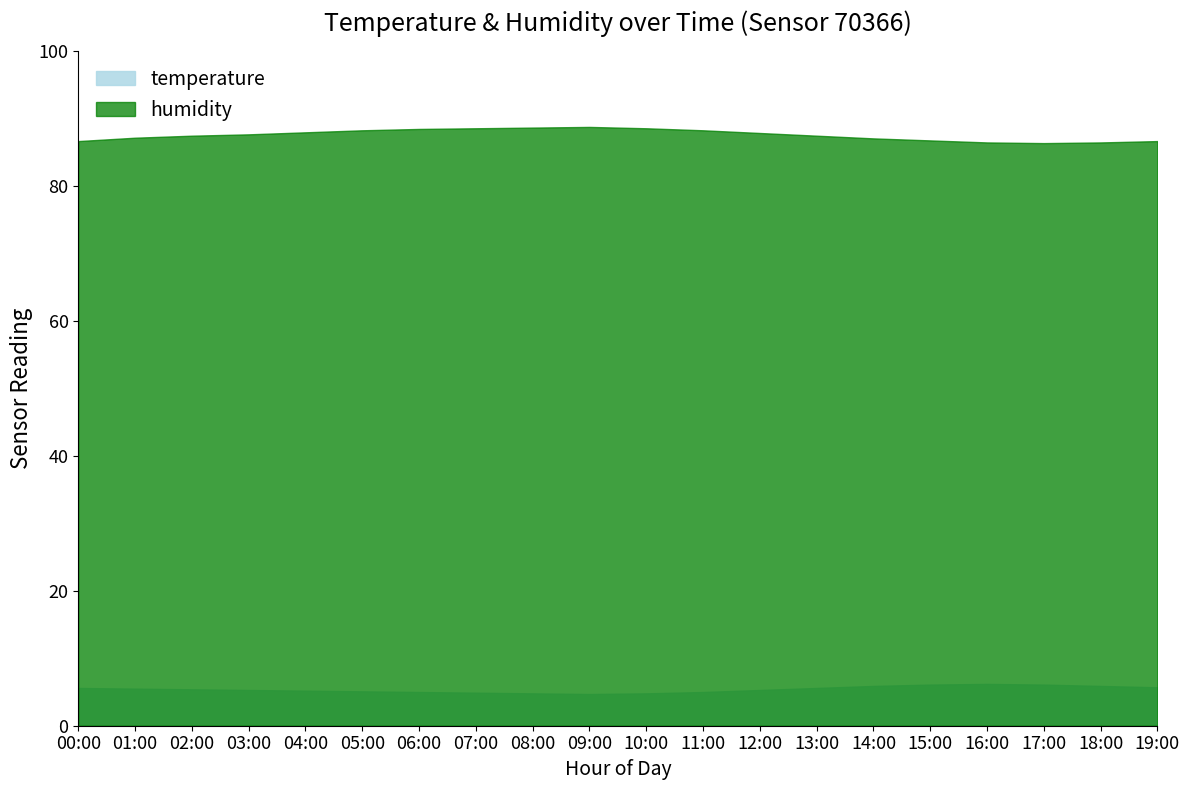

What is the label of the 2nd point from the right?

18:00